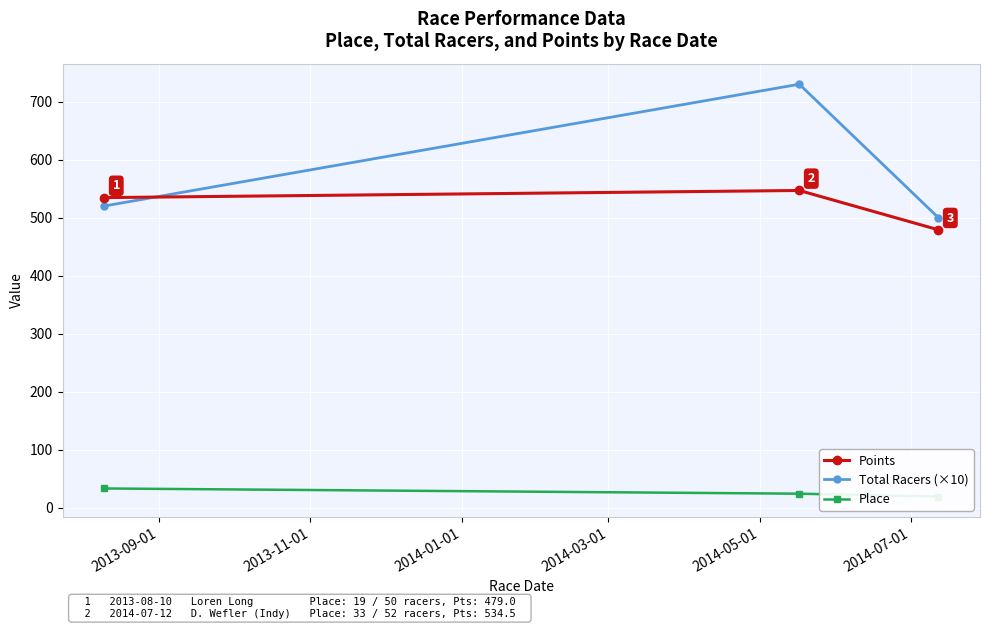

Reading right to left, what are all the values shown in this chart?

Points: 479.0	546.8	534.5
Total Racers (×10): 500.0	730.0	520.0
Place: 19.0	24.0	33.0